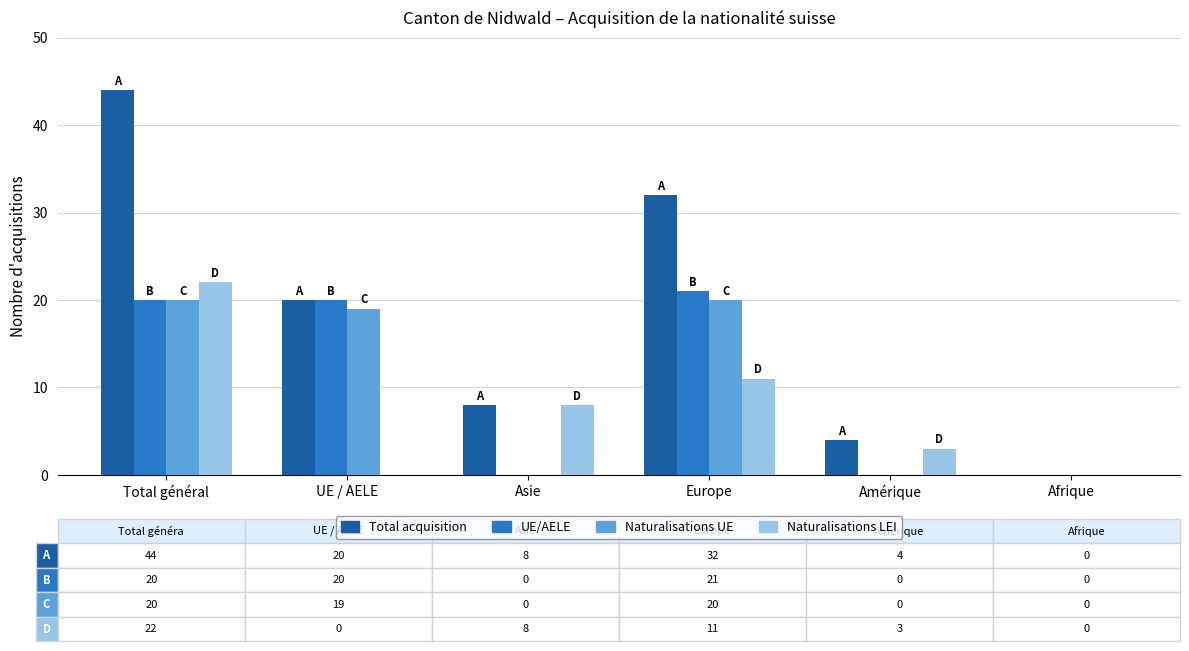

At which category is the sum across all series the highest?

Total général